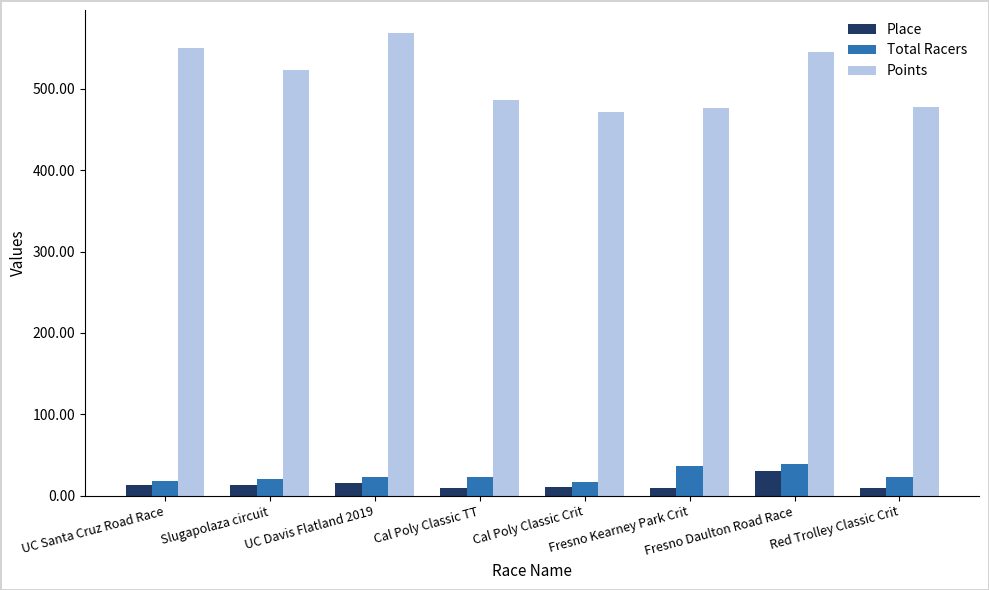

What is the sum of all Total Racers values?

201.0